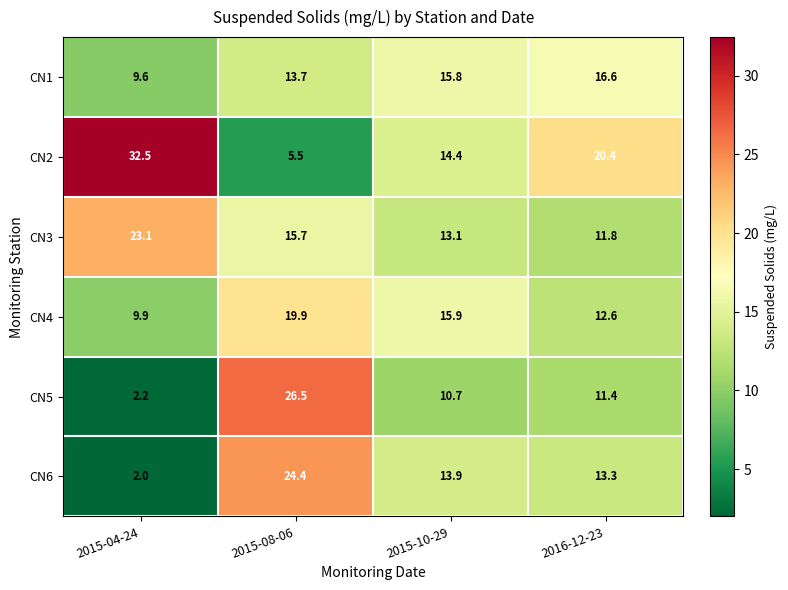

Which series has the widest spread of values?

CN2